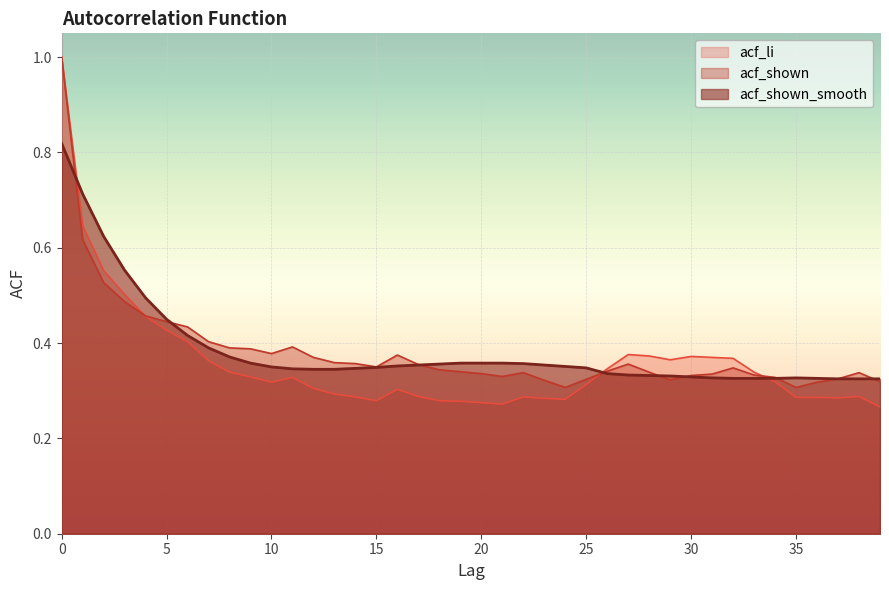

Is it true that acf_shown equals 0.6 at 1?

True